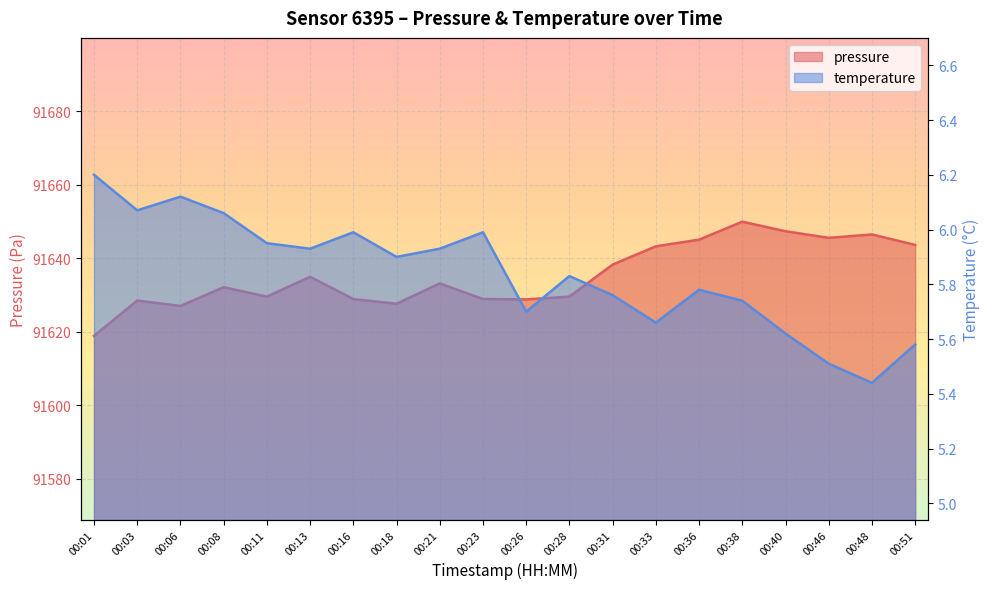

How many series are shown in this chart?

2